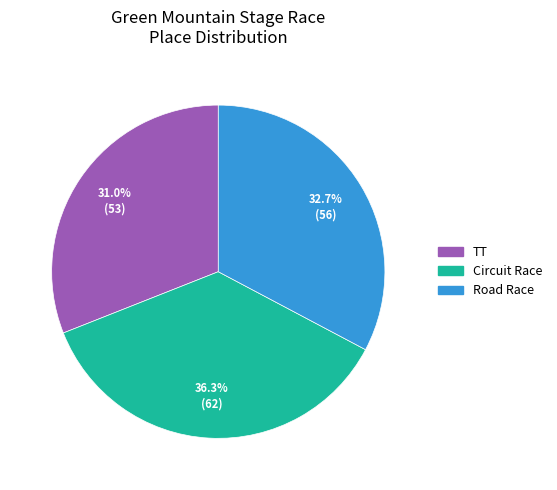

Is there a majority slice in this chart?

No